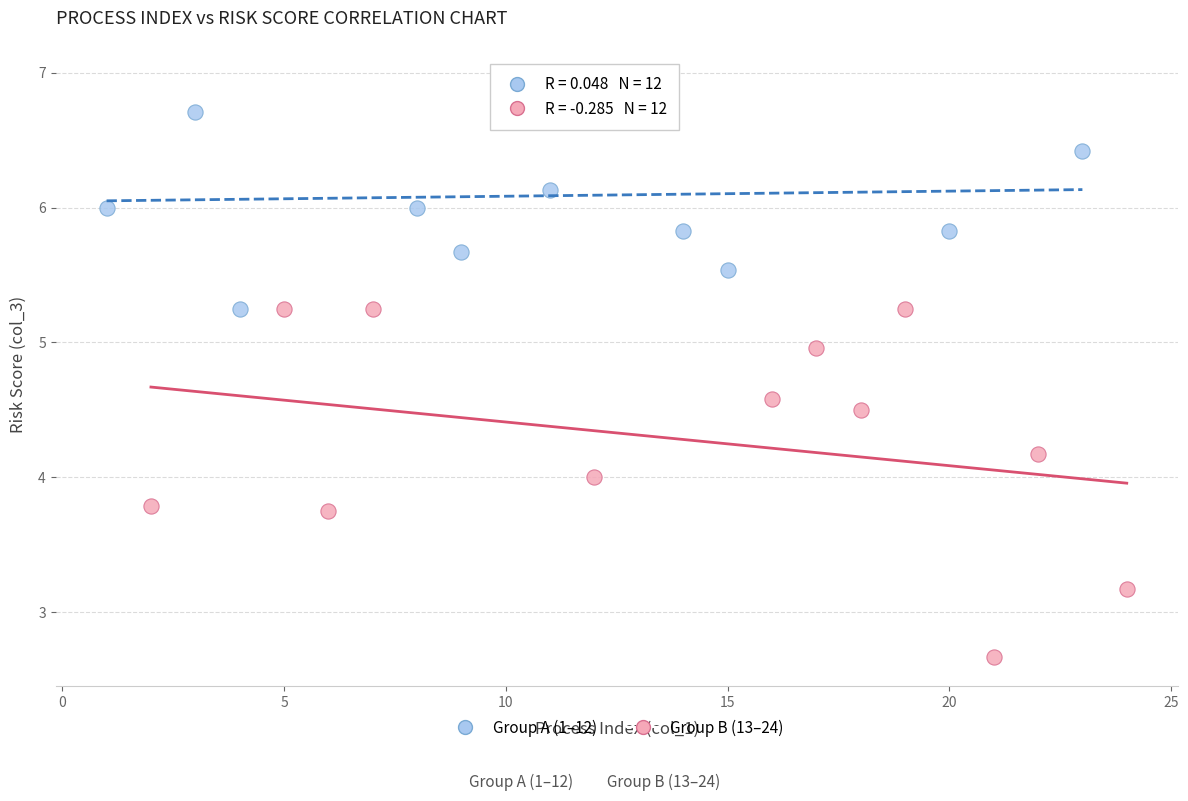

Which series reaches the maximum Y coordinate?

Group A (1–12)